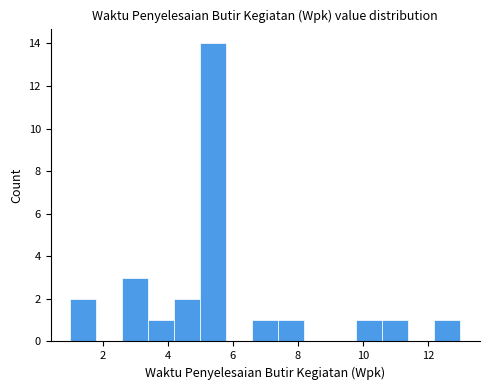

Reading left to right, transcribe this chart: for each bar, give the range it covers on the x-axis and its height. The values are not printed on the chart, so give them approximately, as read against the axis.

1.0 to 1.8: 2
1.8 to 2.6: 0
2.6 to 3.4: 3
3.4 to 4.2: 1
4.2 to 5.0: 2
5.0 to 5.8: 14
5.8 to 6.6: 0
6.6 to 7.4: 1
7.4 to 8.2: 1
8.2 to 9.0: 0
9.0 to 9.8: 0
9.8 to 10.6: 1
10.6 to 11.4: 1
11.4 to 12.2: 0
12.2 to 13.0: 1